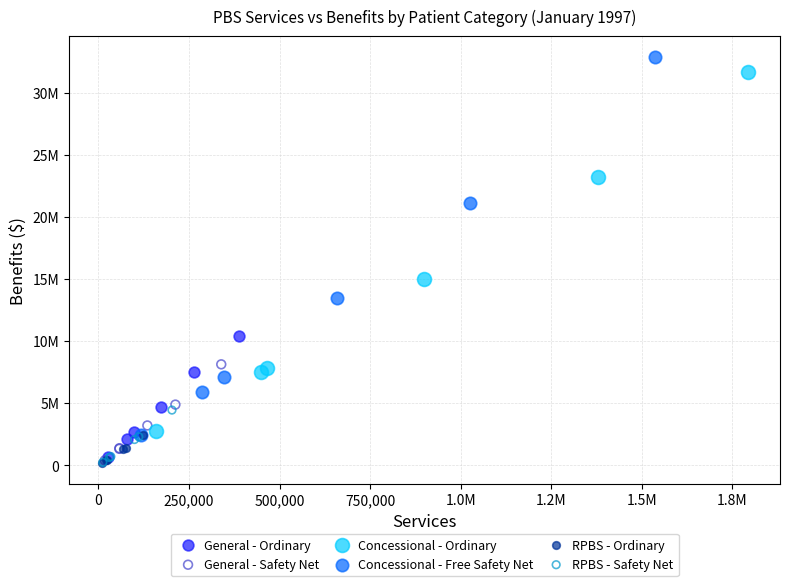

What are all the series names shown in the legend?

General - Ordinary, General - Safety Net, Concessional - Ordinary, Concessional - Free Safety Net, RPBS - Ordinary, RPBS - Safety Net